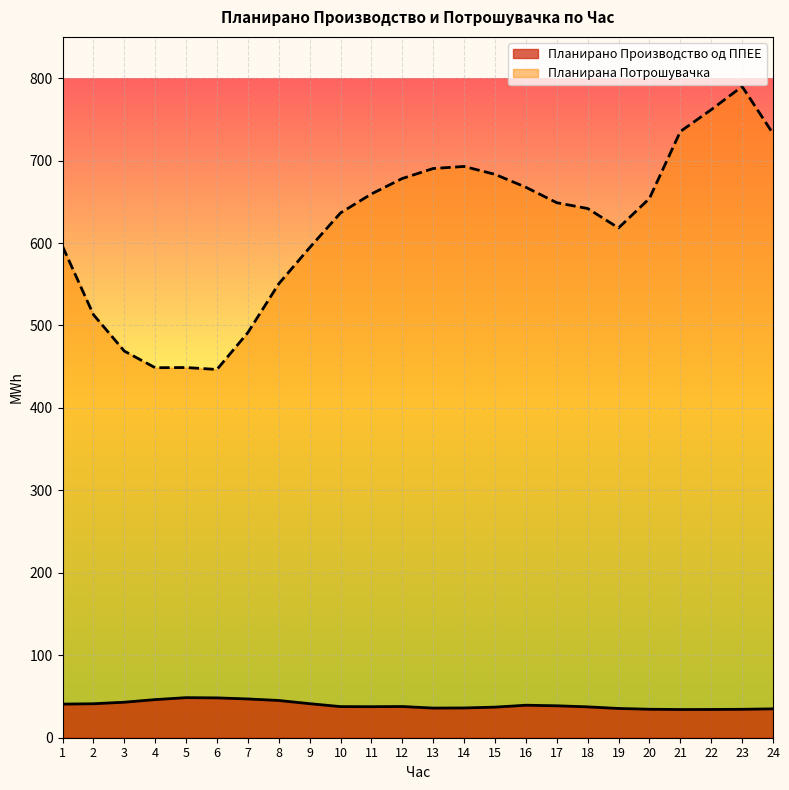

List the series in order of their overall mean, highest first.

Планирана Потрошувачка, Планирано Производство од ППЕЕ